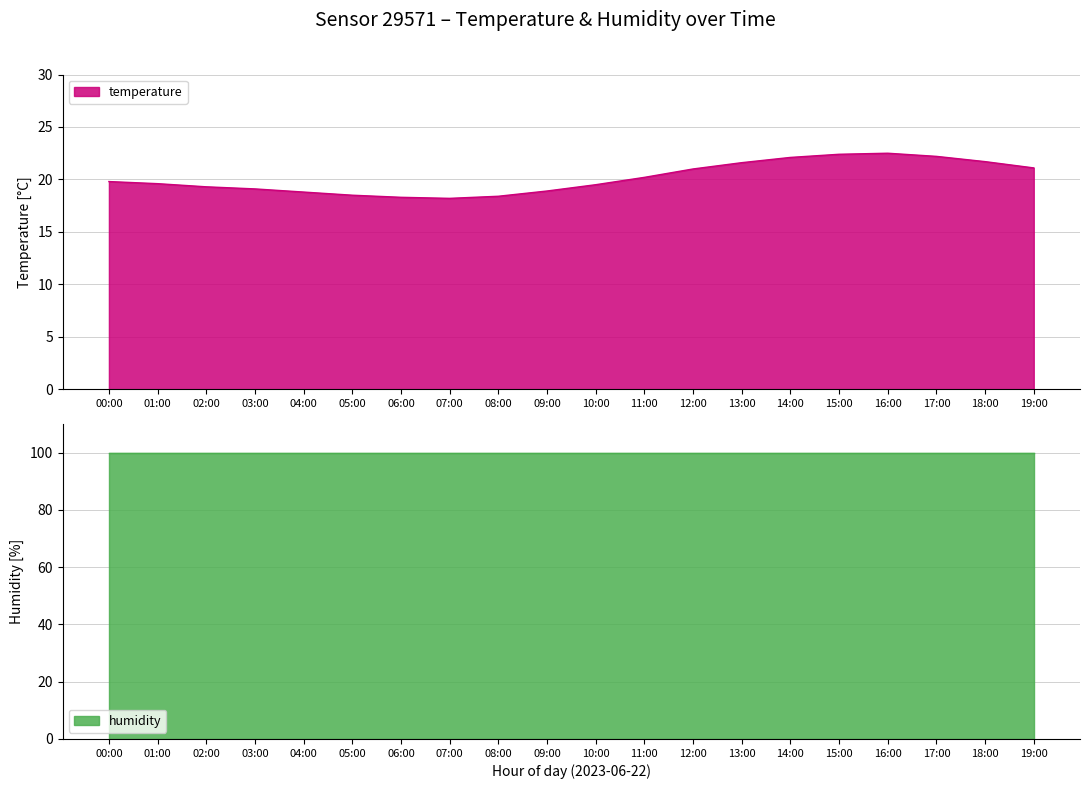

At which category does the chart reach its peak across all series?

16:00